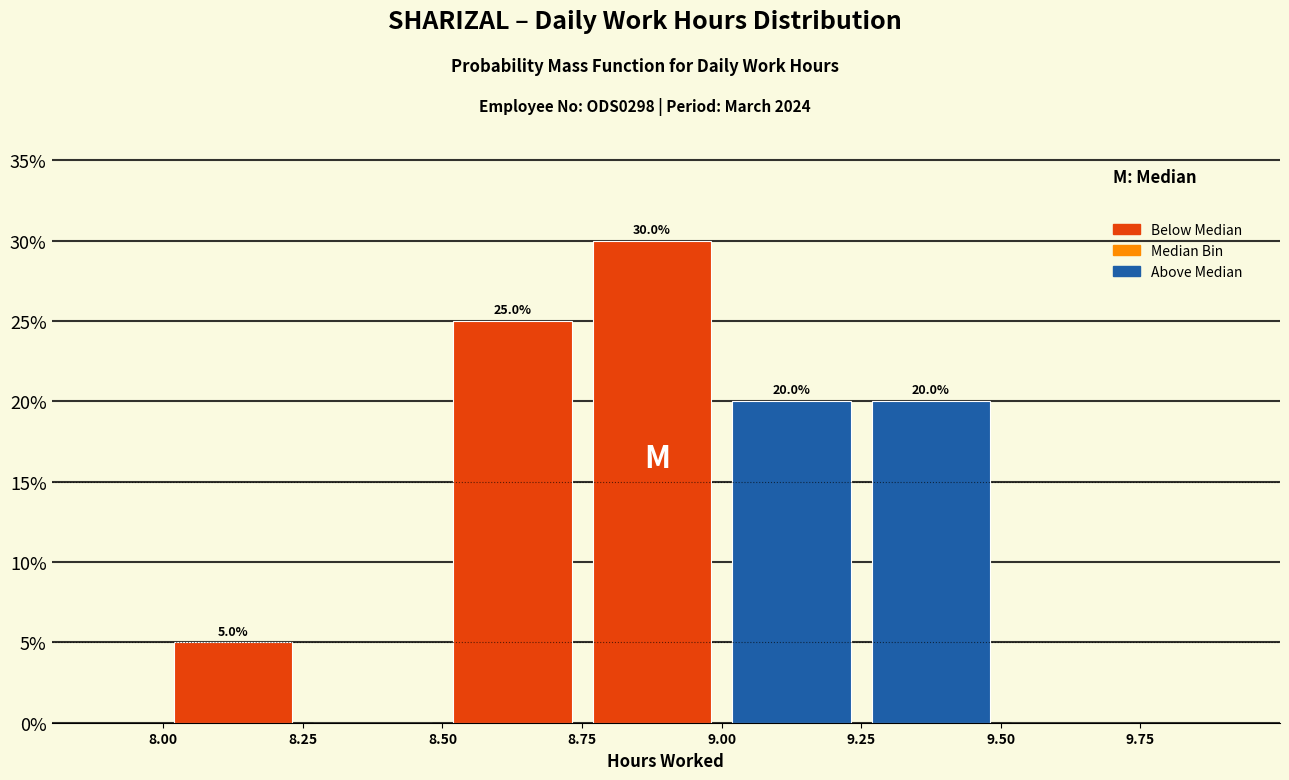

Which range on the x-axis has the tallest bar?

8.75 to 9.00